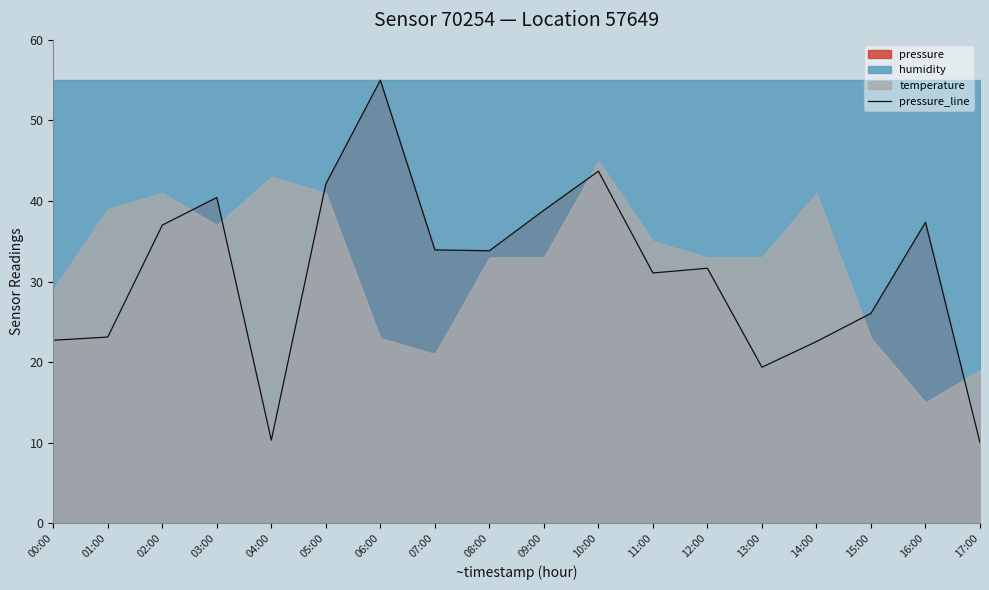

Where does the data first go above 33?

02:00